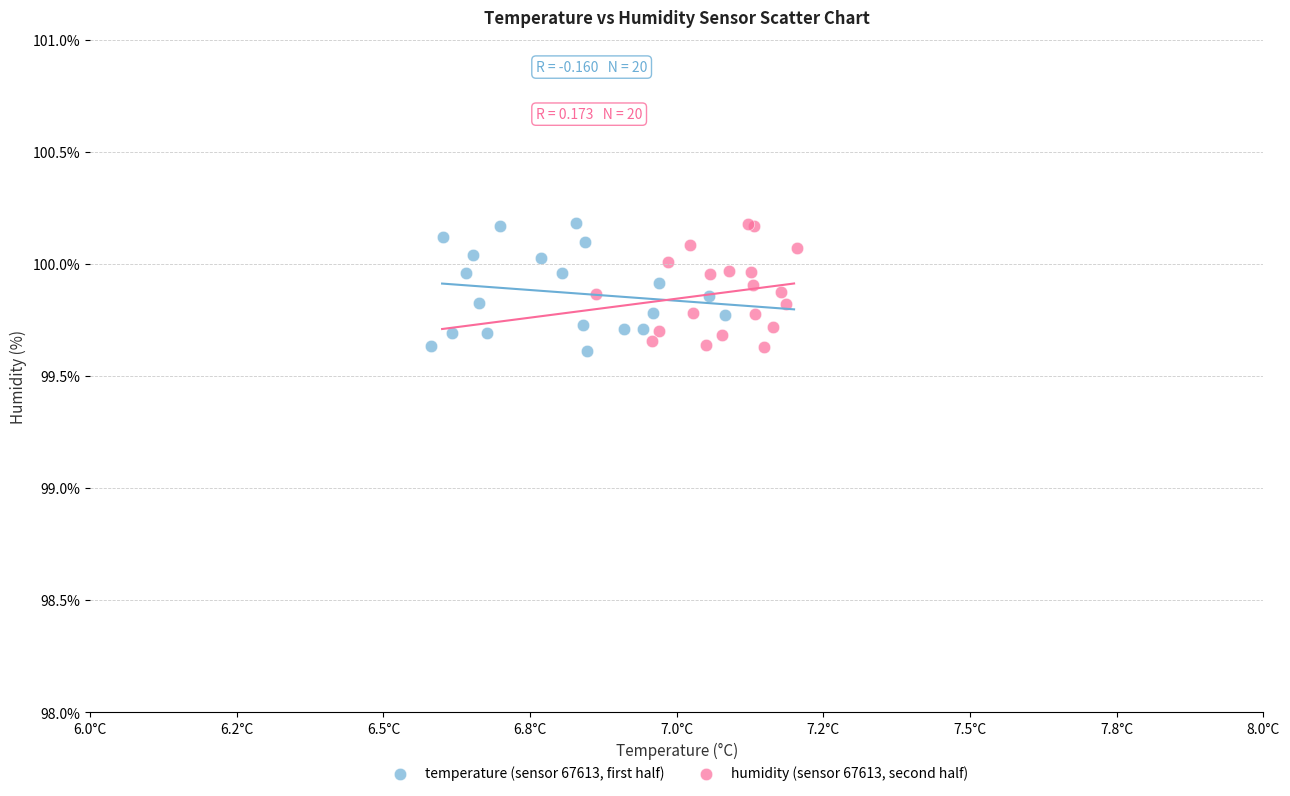

What are all the series names shown in the legend?

temperature (sensor 67613, first half), humidity (sensor 67613, second half)